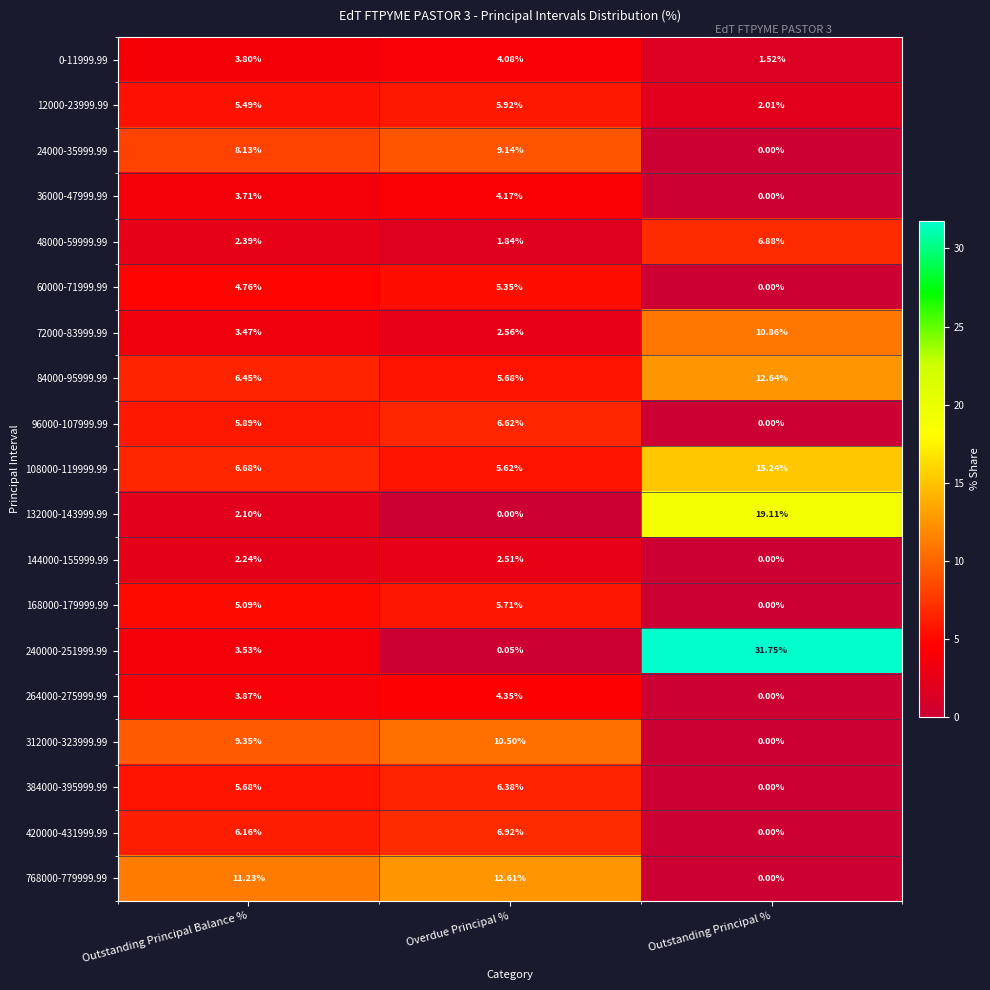

Count the number of data series in this chart.

19